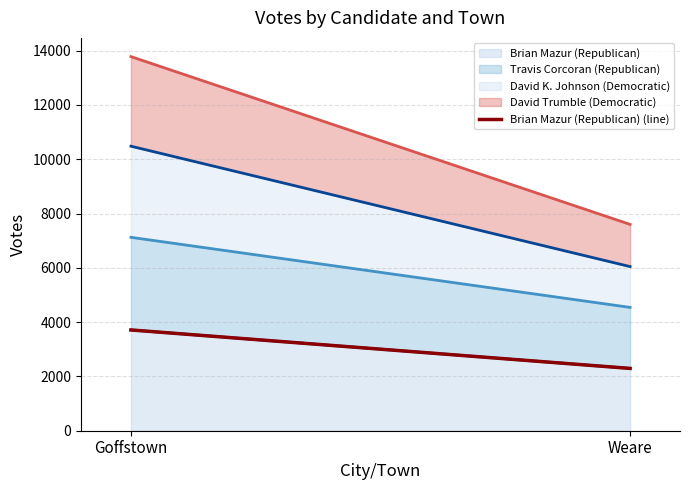

What is the label of the 1st point from the right?

Weare